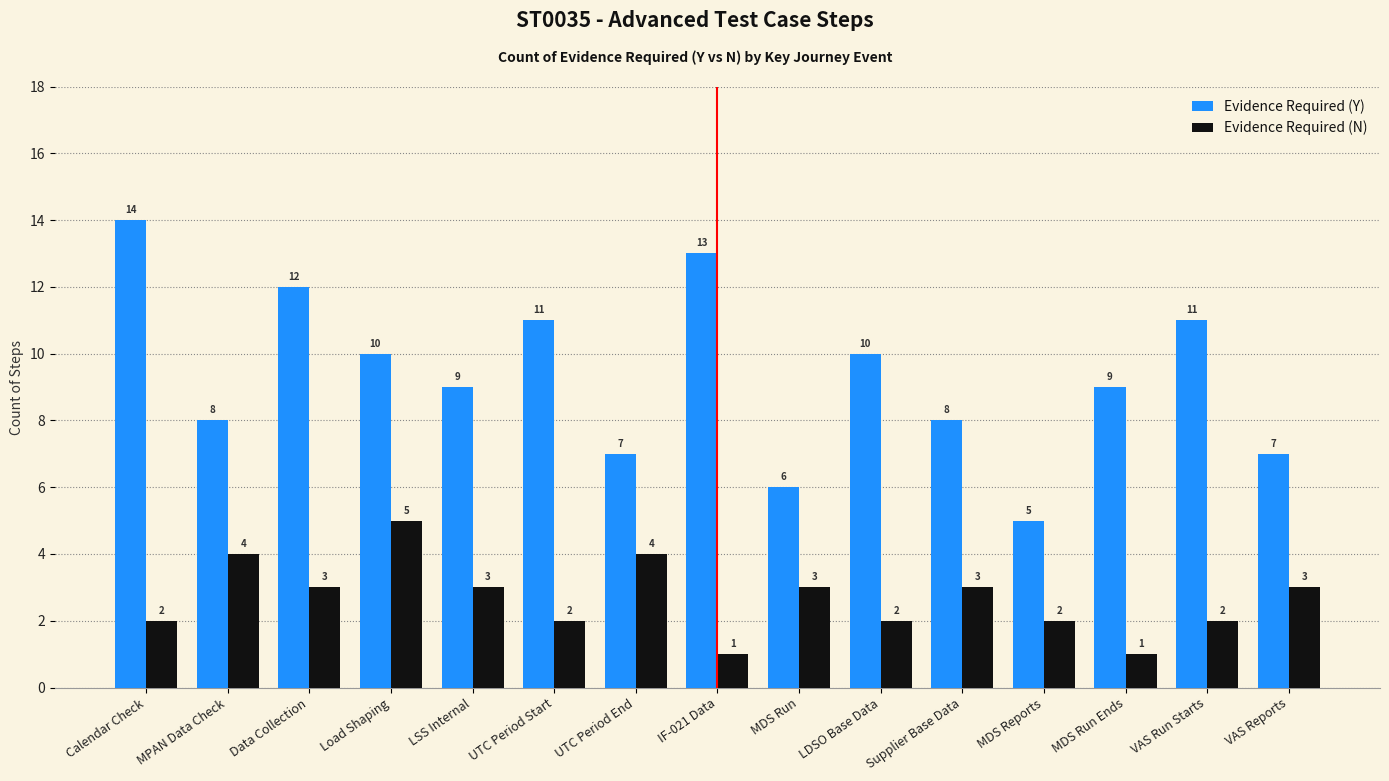

What is the total value across all series at UTC Period End?

11